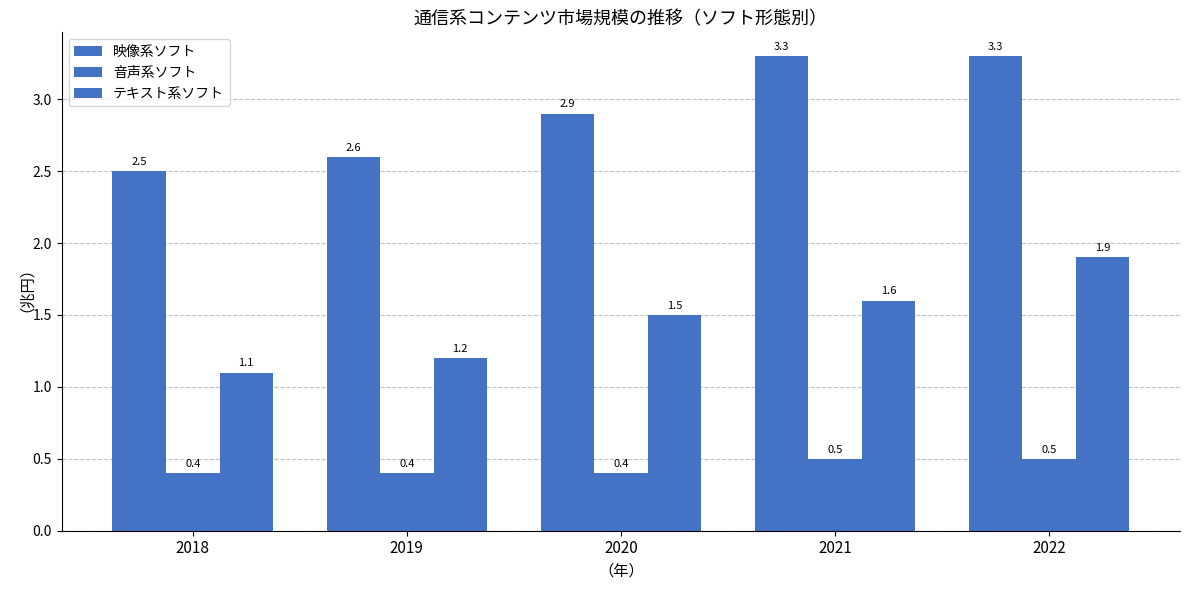

Count the number of categories in the chart.

5